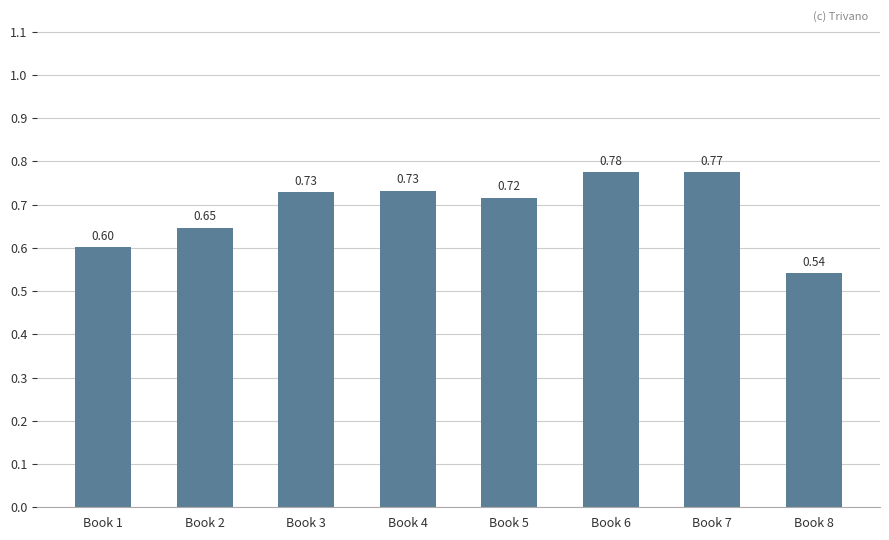

What is the sum of all values?

5.5